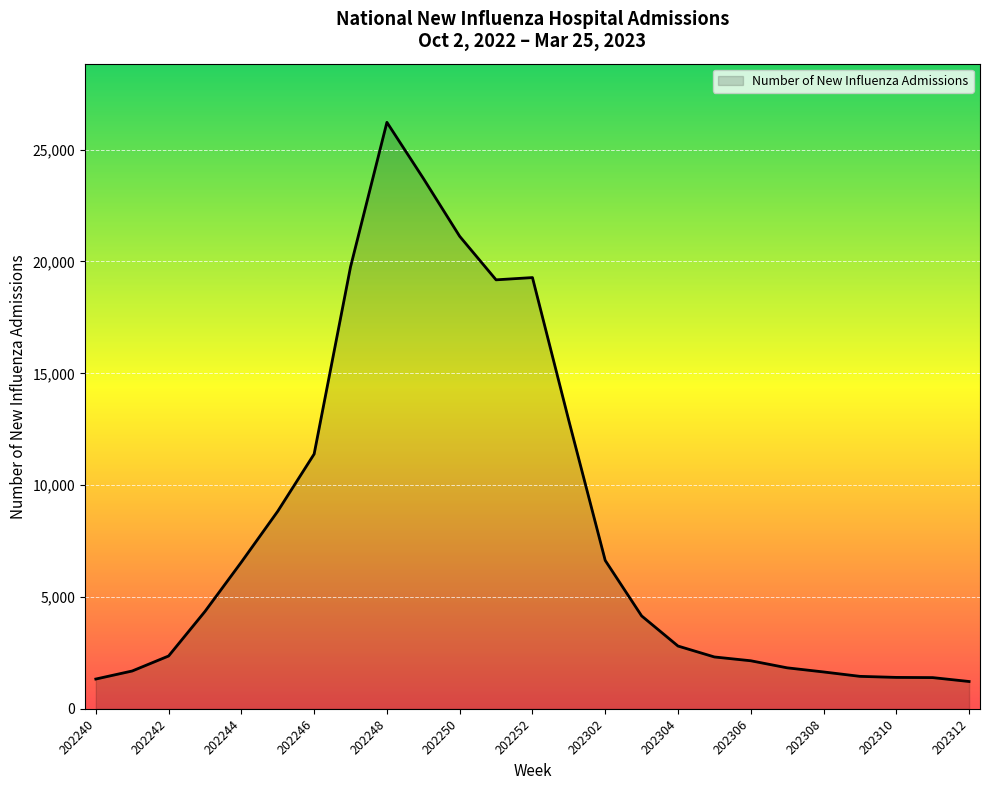

What is the maximum value shown in the chart?

26221